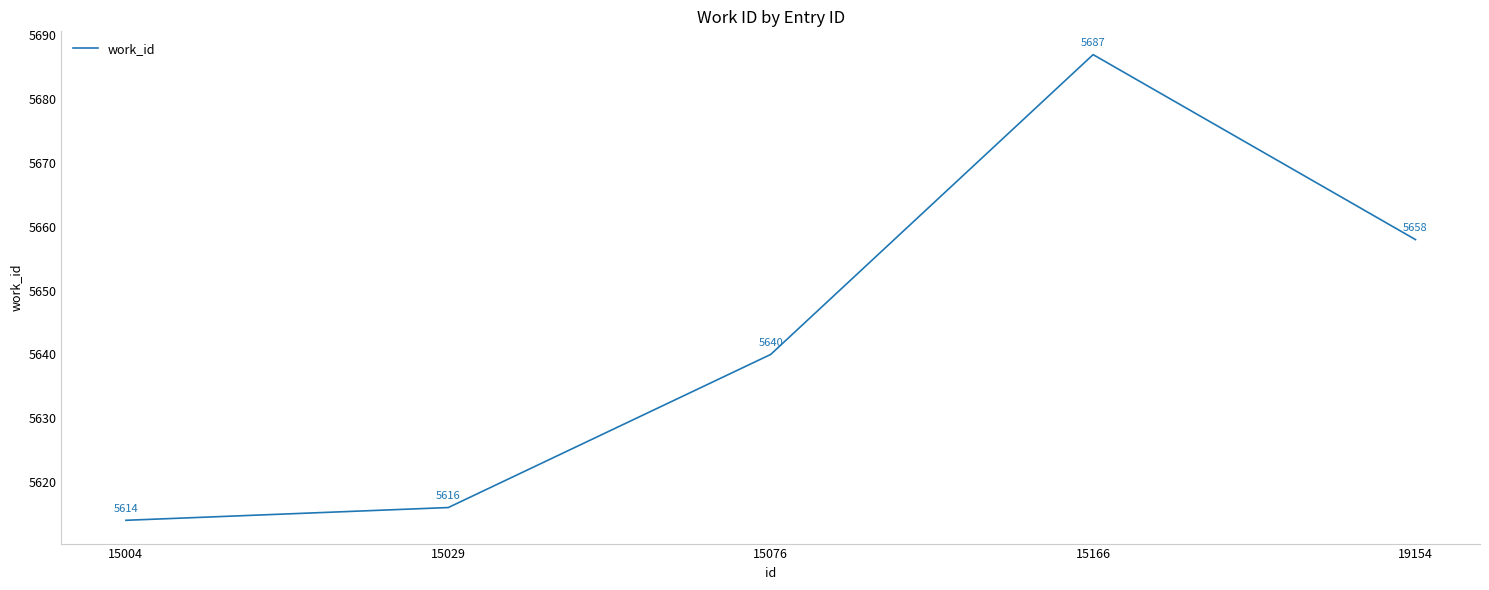

Approximately how many times larger is the value at 15166 compared to 15029?

1.0